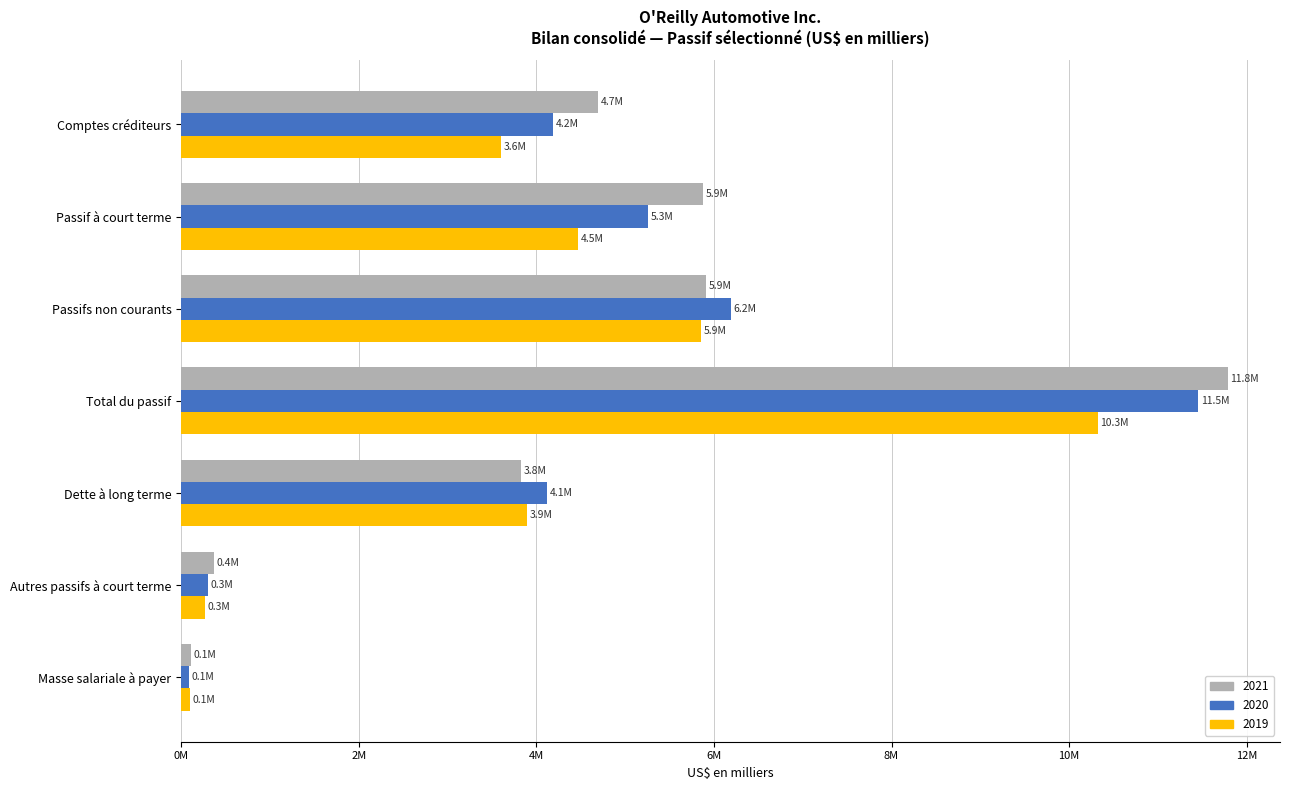

What position from the right is Dette à long terme?

3